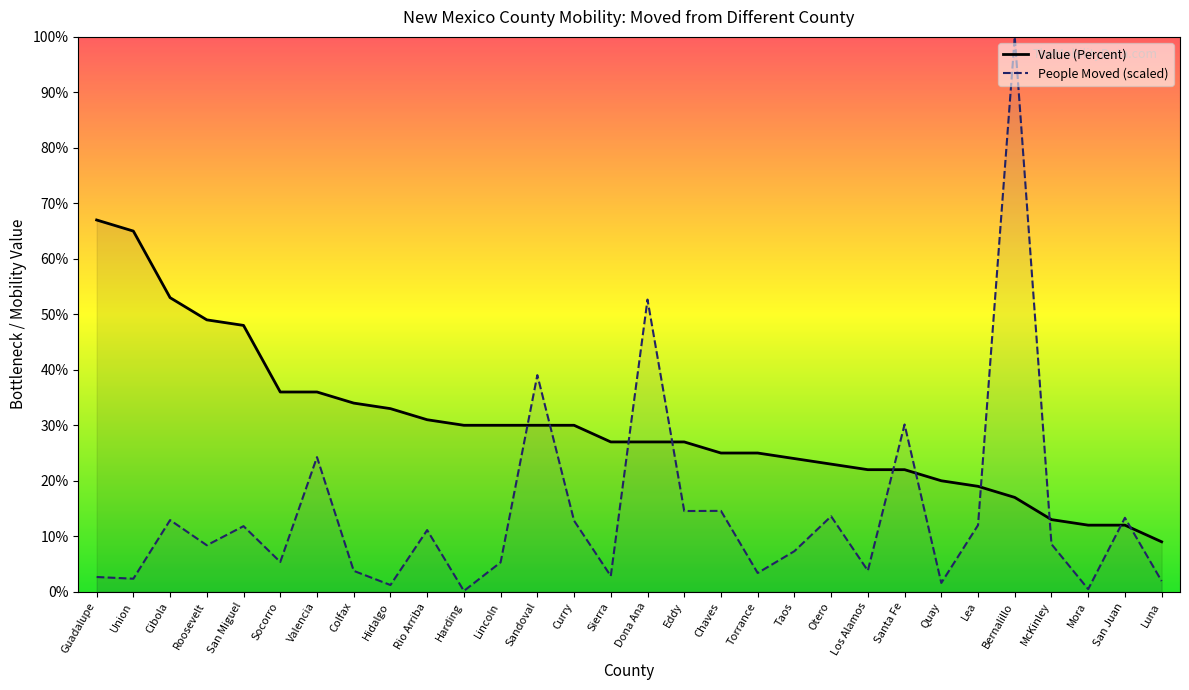

What are all the series names shown in the legend?

Value (Percent), People Moved (scaled)